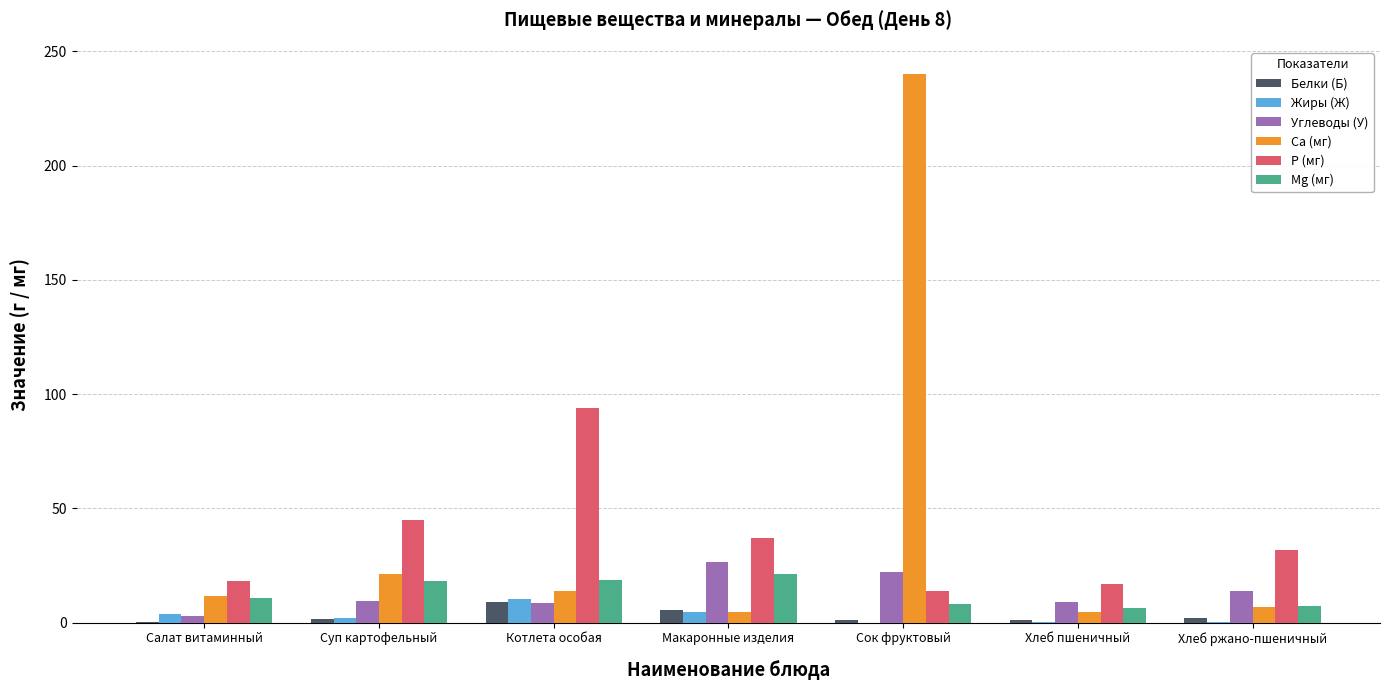

What is the sum of all Са (мг) values?

303.1